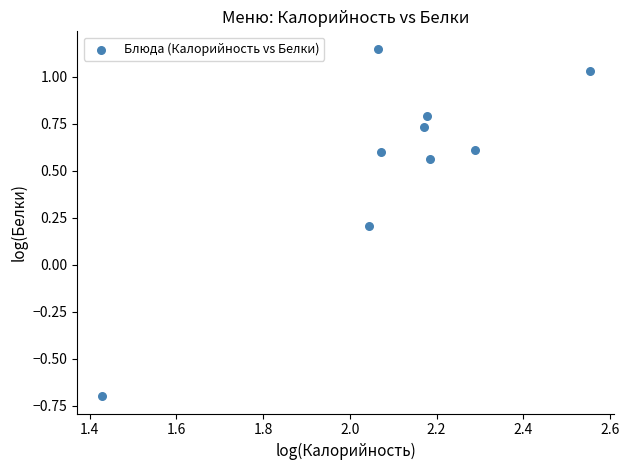

What is the range of Y values (max minus min)?

1.8